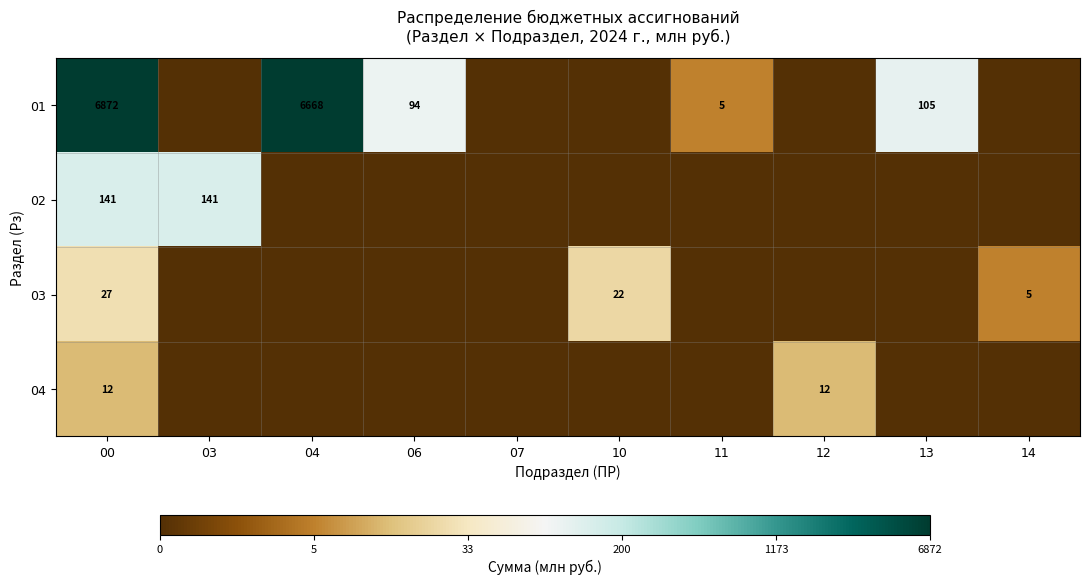

Which has a higher value, 06 or 04?

04